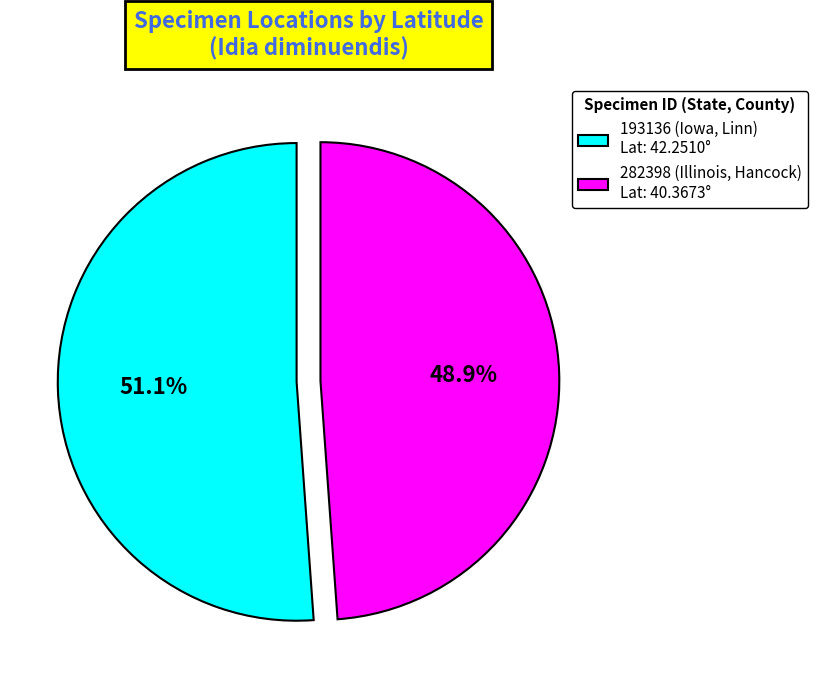

Rank the categories by value from highest to lowest.

193136 (Iowa, Linn), 282398 (Illinois, Hancock)